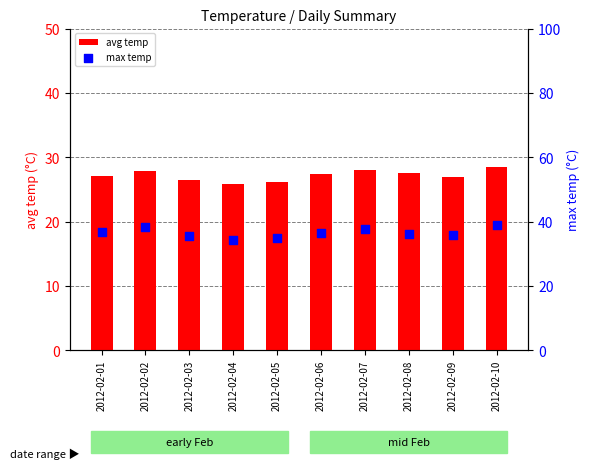

What are all the series names shown in the legend?

avg temp, max temp